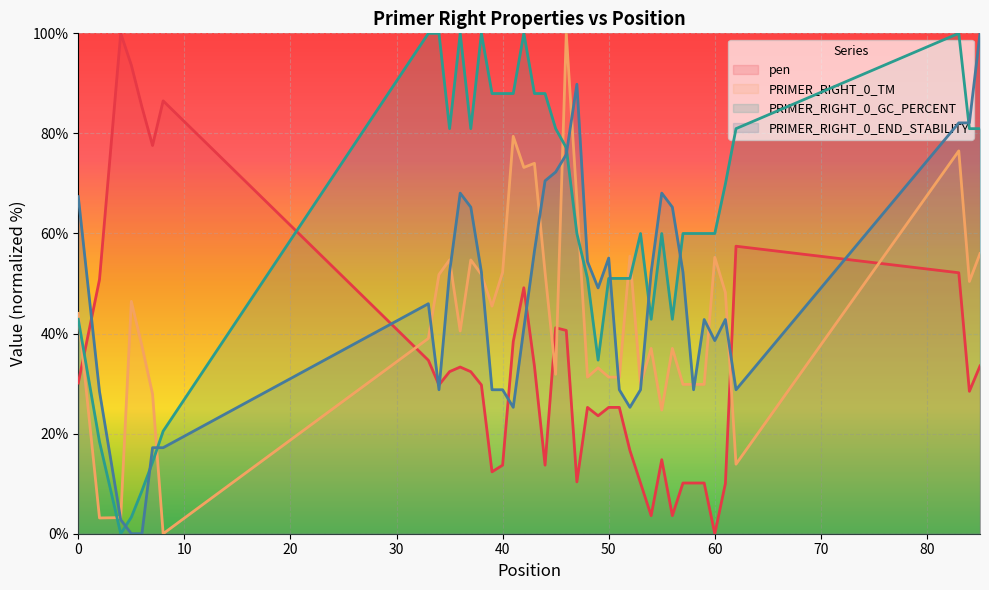

How many times do PRIMER_RIGHT_0_GC_PERCENT and PRIMER_RIGHT_0_END_STABILITY cross each other?

8